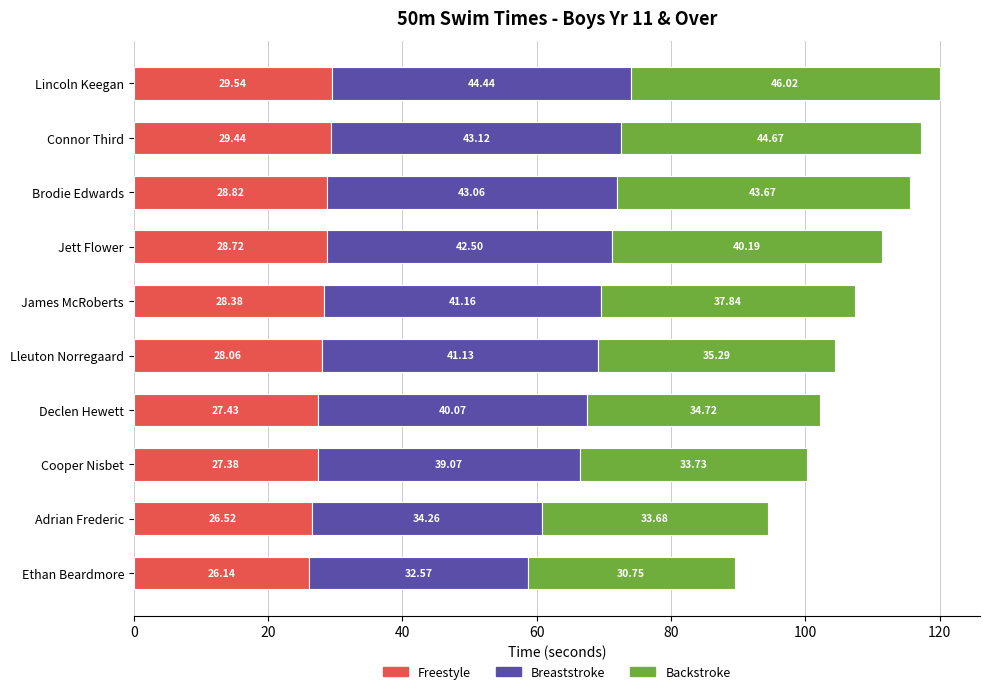

At which label does Freestyle reach its peak?

Lincoln Keegan